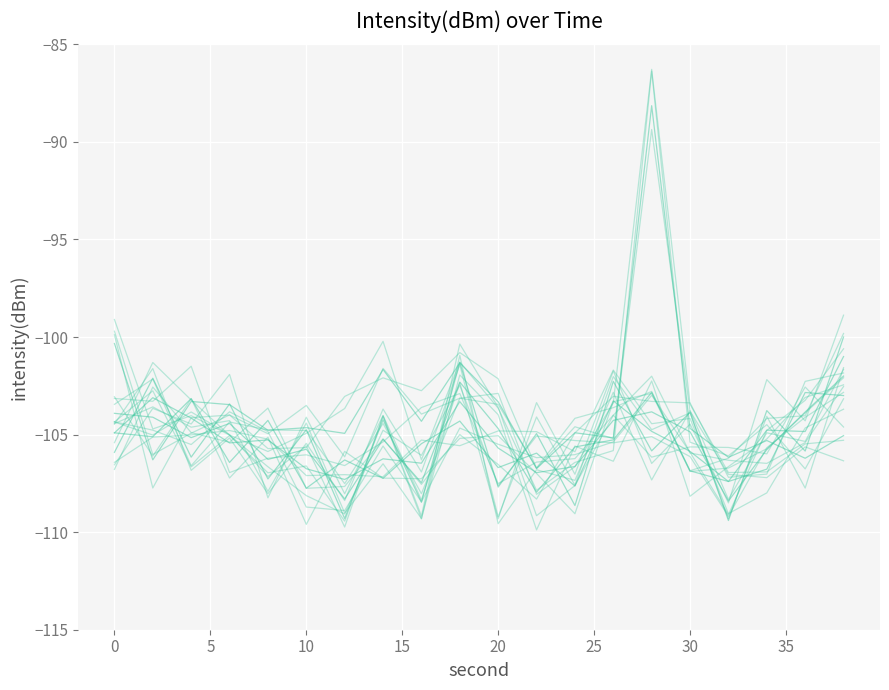

How many lines are shown in the chart?

20